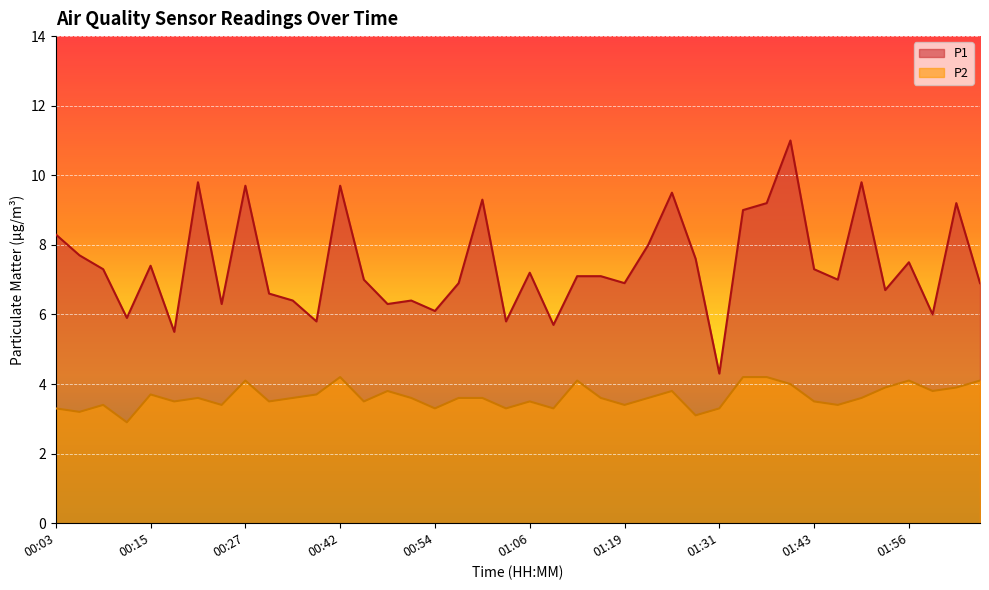

What is the spread (max minus min) of values at 01:03?

2.5